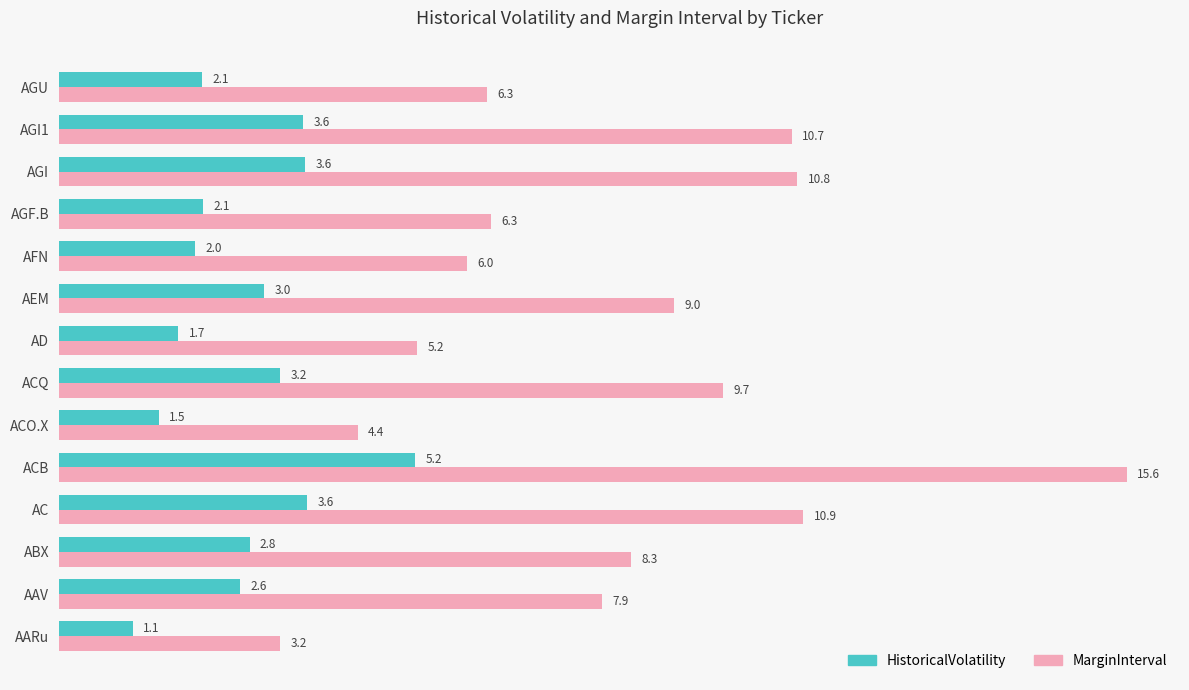

How many data points in MarginInterval are above 8?

7